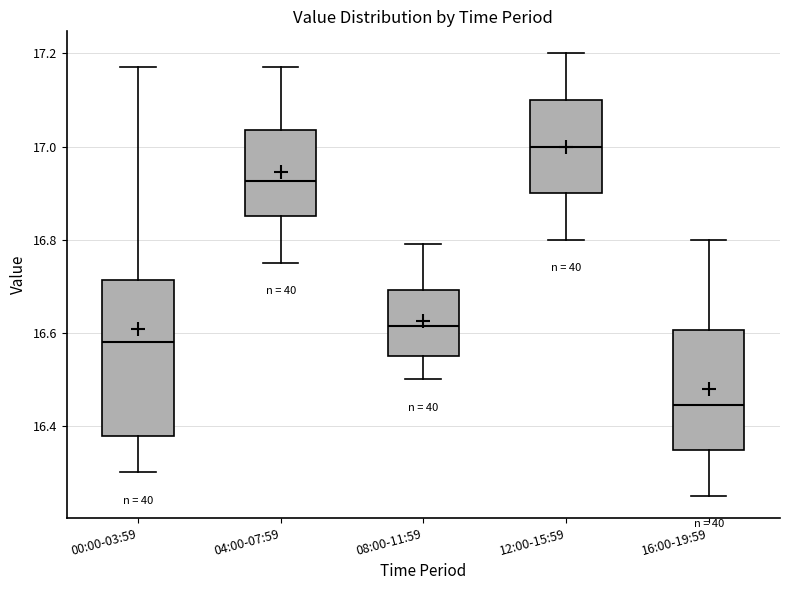

Reading left to right, read every box against the y-axis: the position of its median line, the range the box covers, and the ends of its whiskers. The values are not printed on the chart, so give them approximately, as read against the axis.

00:00-03:59: median 16.58, box 16.38 to 16.72, whiskers 16.30 to 17.18
04:00-07:59: median 16.92, box 16.86 to 17.04, whiskers 16.76 to 17.18
08:00-11:59: median 16.62, box 16.56 to 16.70, whiskers 16.50 to 16.80
12:00-15:59: median 17.00, box 16.90 to 17.10, whiskers 16.80 to 17.20
16:00-19:59: median 16.44, box 16.34 to 16.60, whiskers 16.26 to 16.80